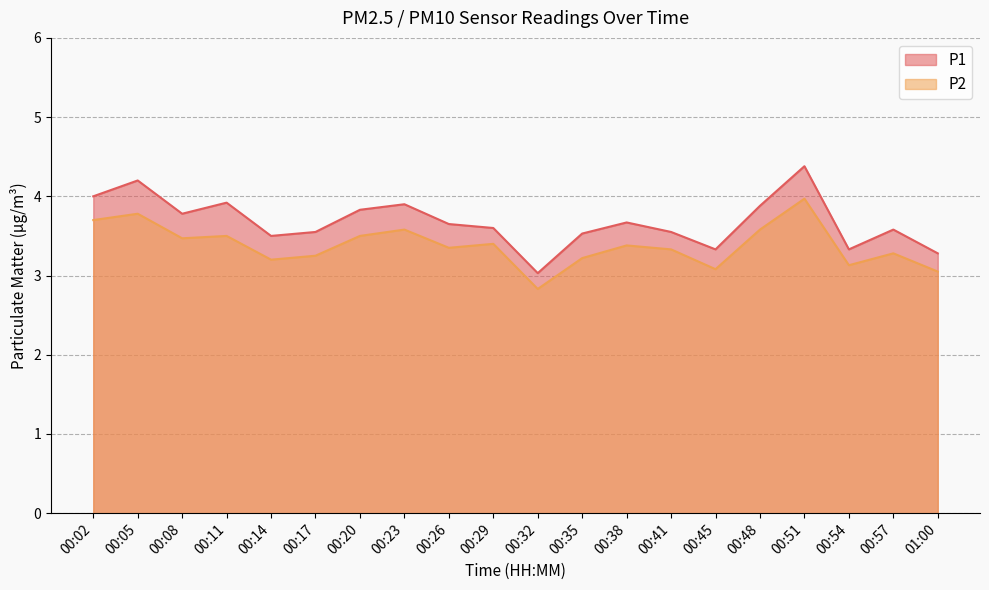

The P2 series shows 3.2 at 00:17. True or false?

True